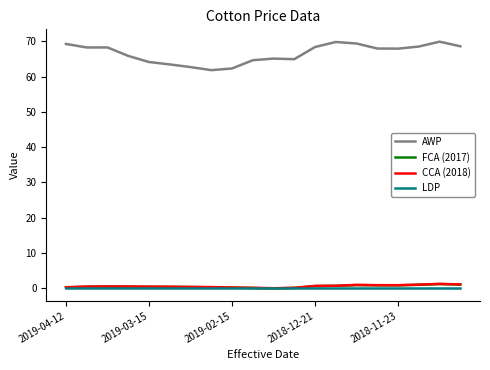

What is the maximum value shown in the chart?

69.9